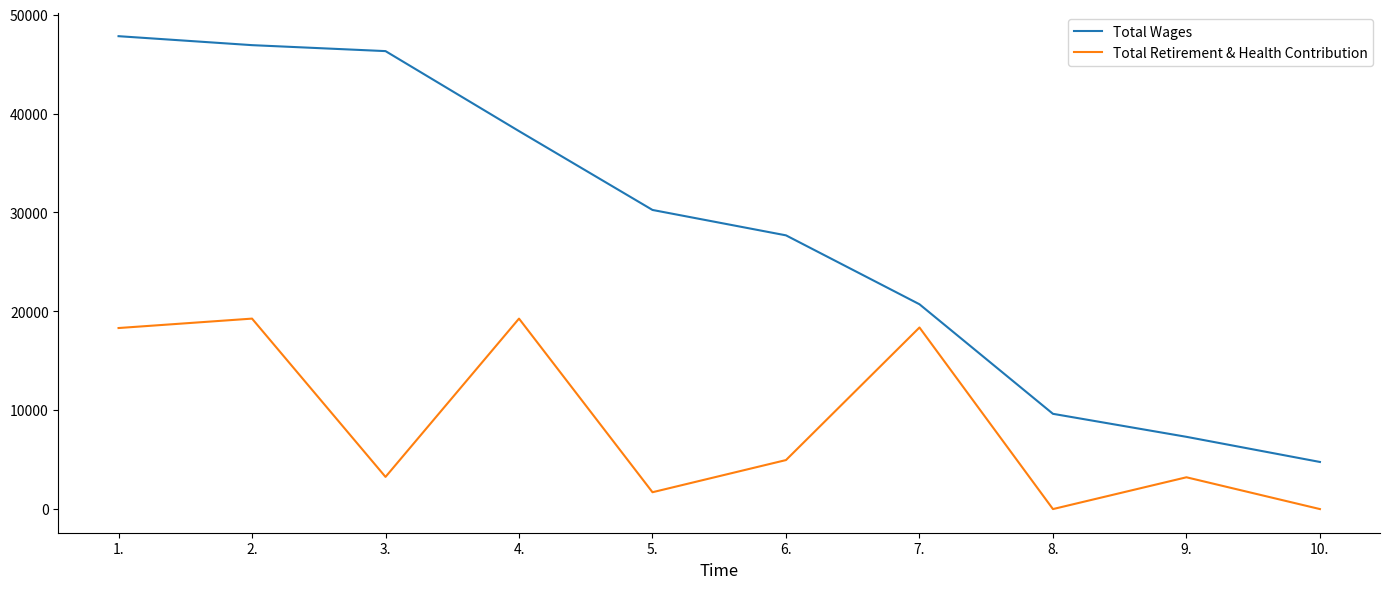

Which series changed the most between 3. and 8.?

Total Wages